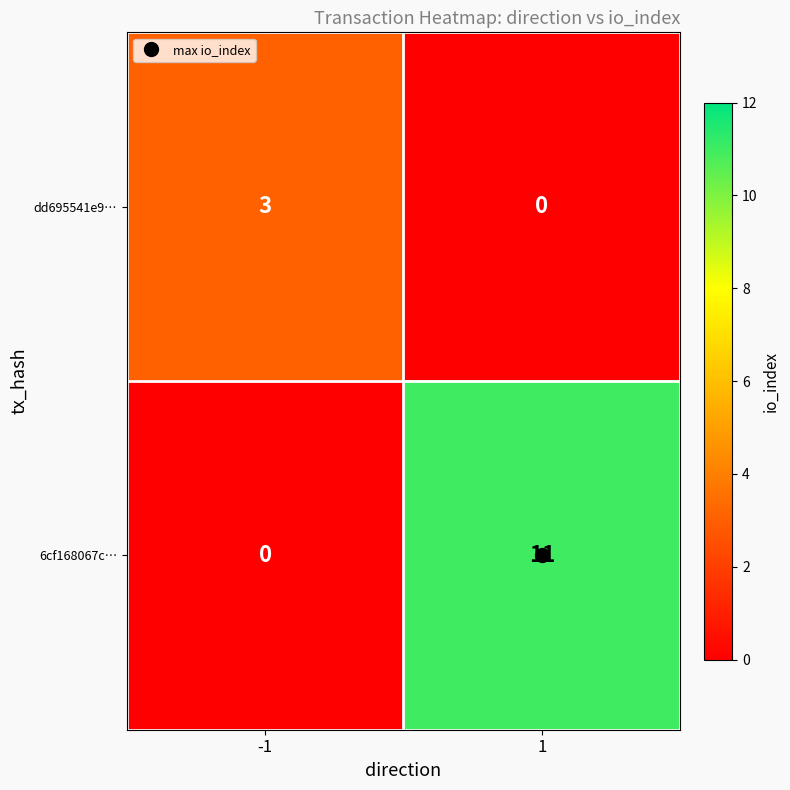

What is the spread (max minus min) of values at -1?

3